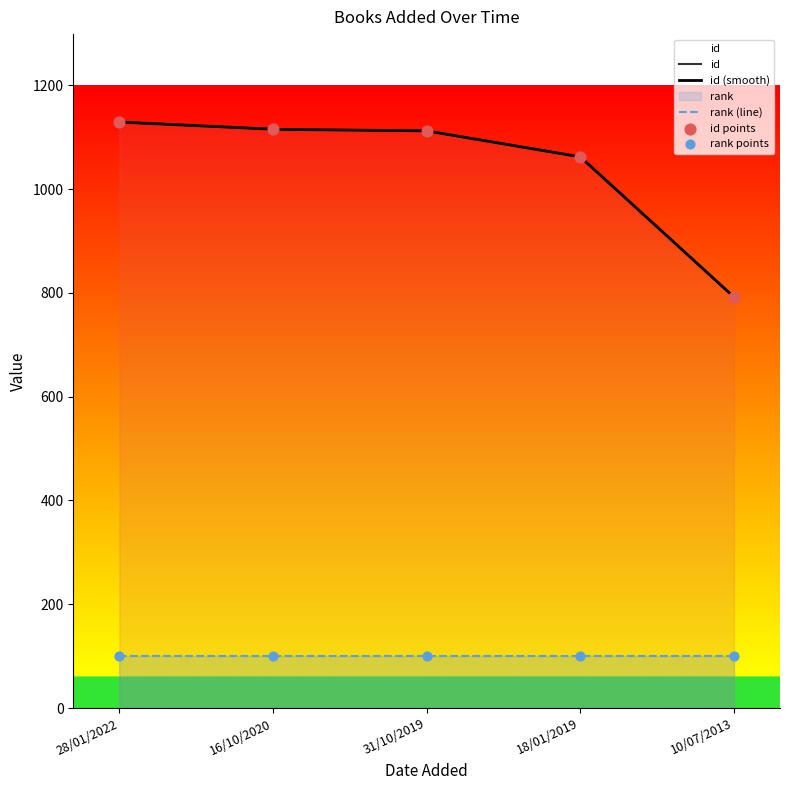

What is the ratio of the value at 10/07/2013 to the value at 28/01/2022?

0.7